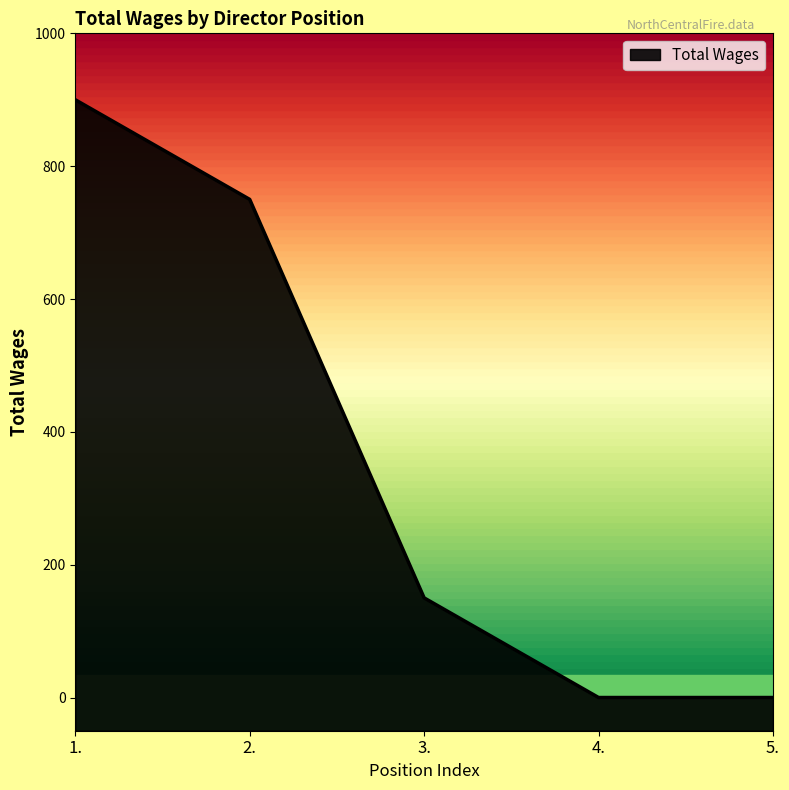

At which label does the data first exceed 150?

1.